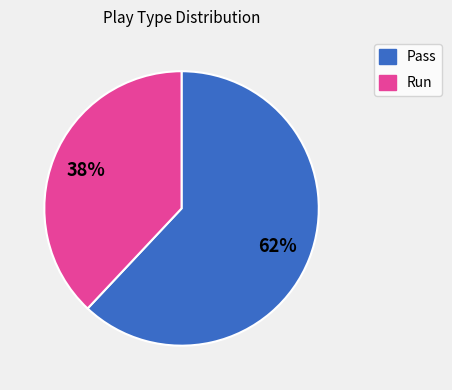

To the nearest percent, what is the average slice percentage?

50%